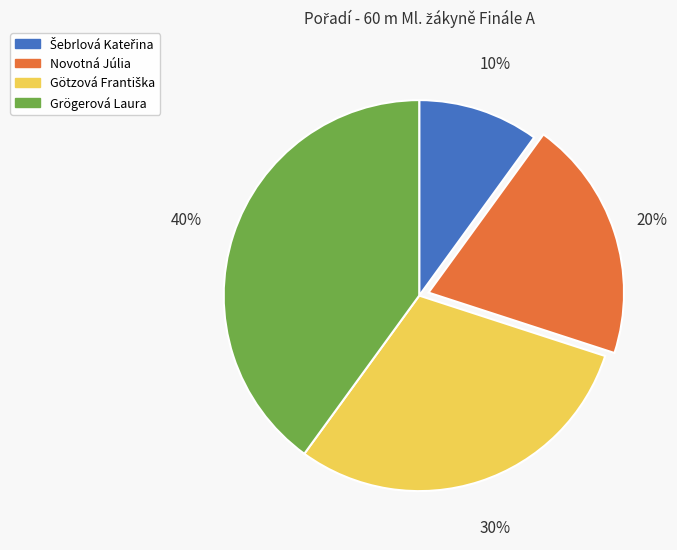

Does Grögerová Laura represent more than half of the total?

No